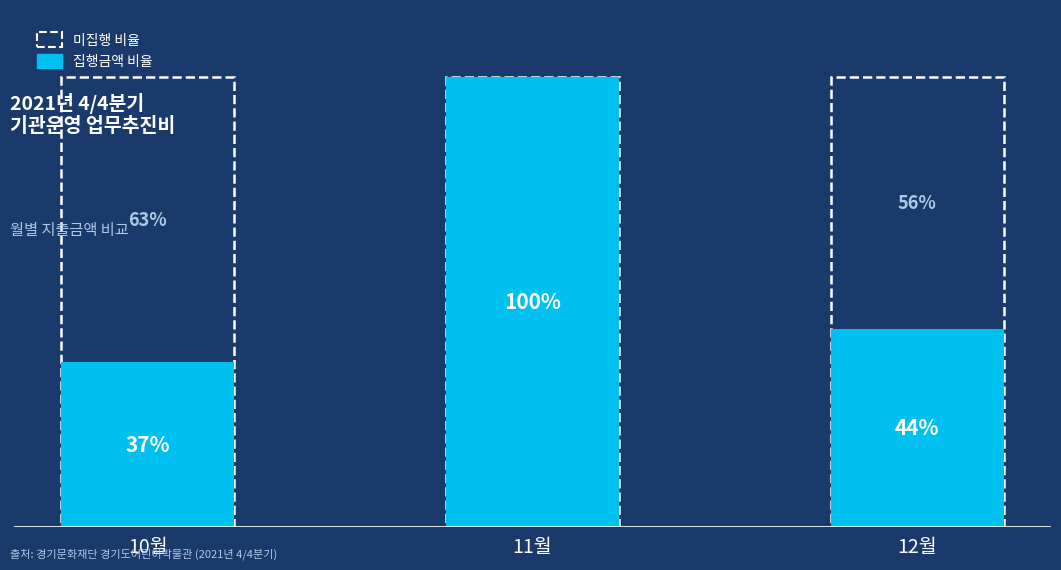

What is the approximate value at 11월, to the nearest 10?

721970